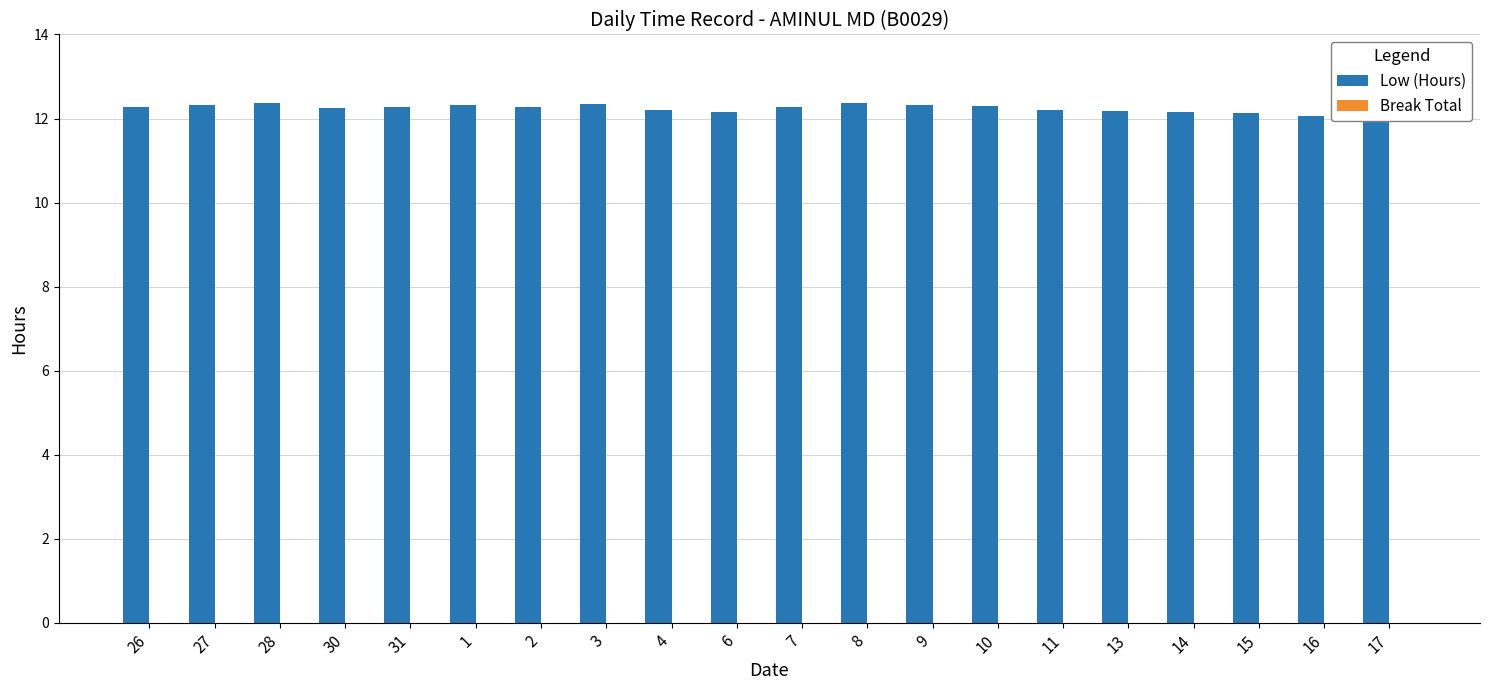

How many bars are there in total?

20